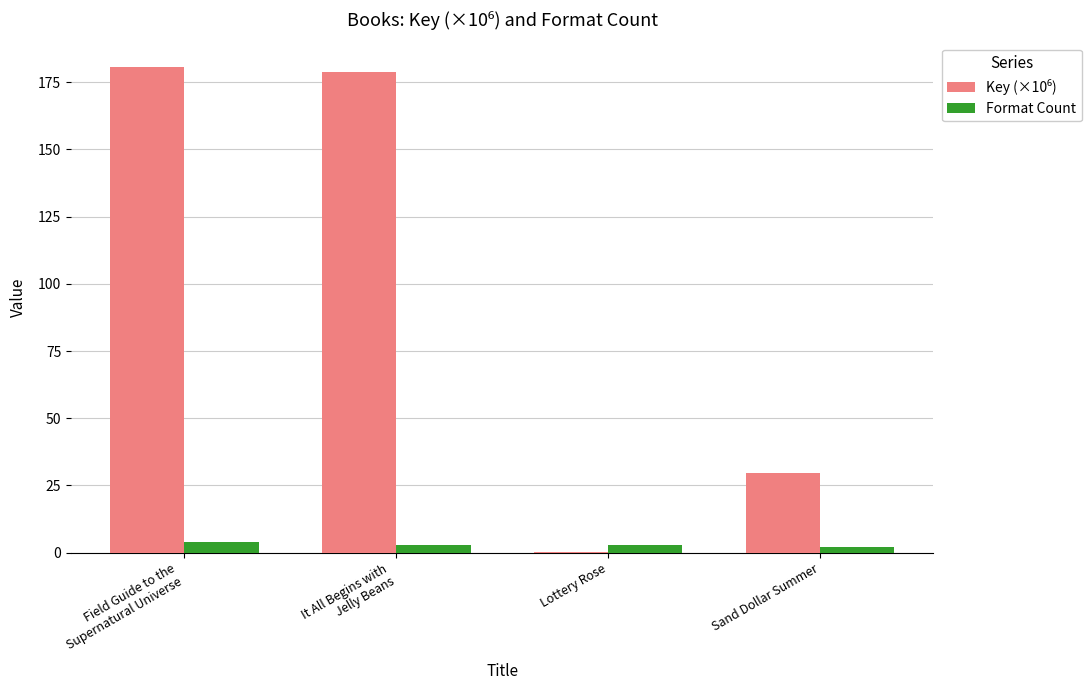

What is the maximum value shown in the chart?

180.7